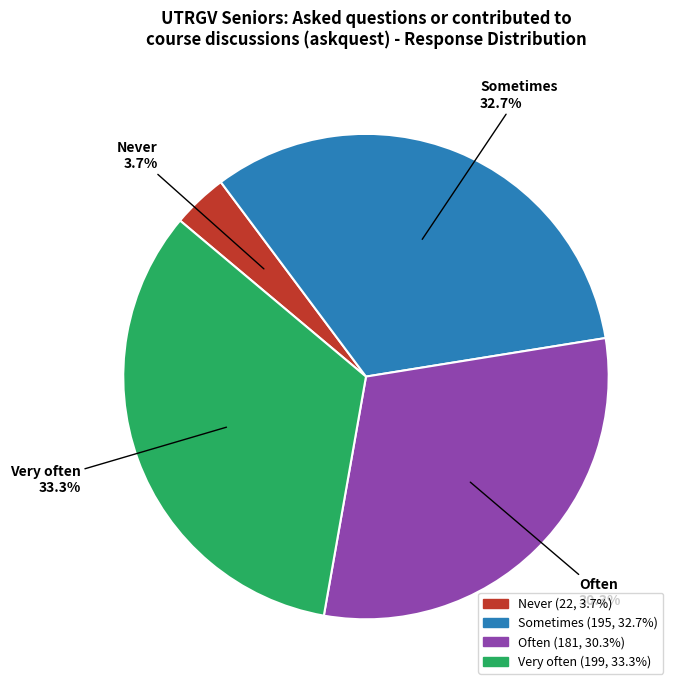

Is Often the majority of the pie?

No